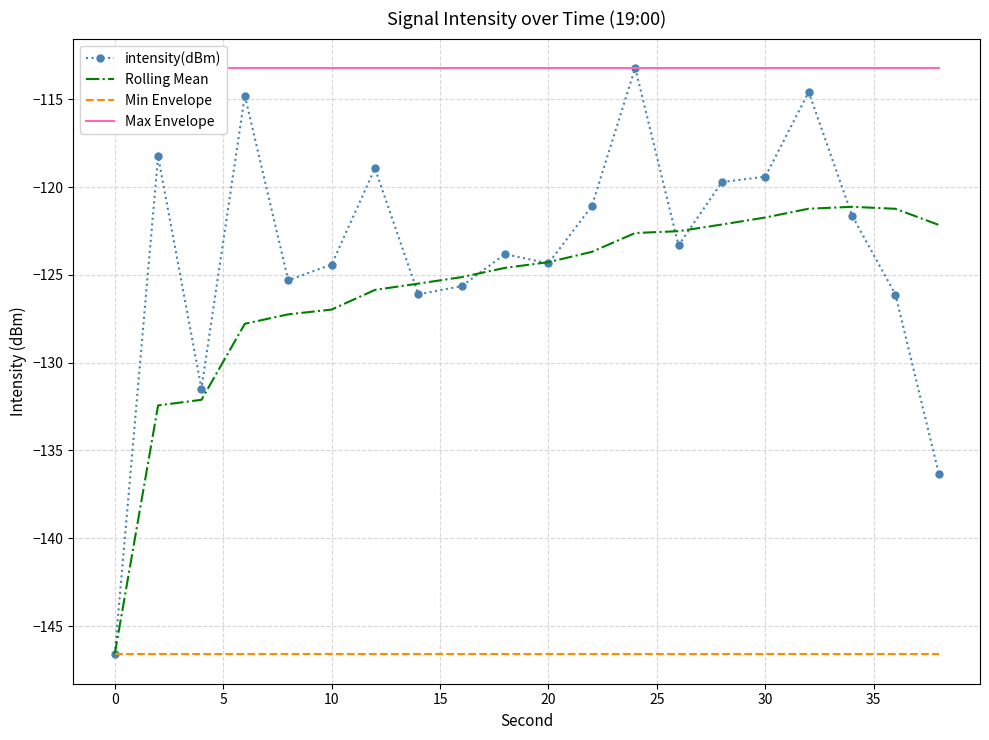

What is the average value of the intensity(dBm) series?

-123.8